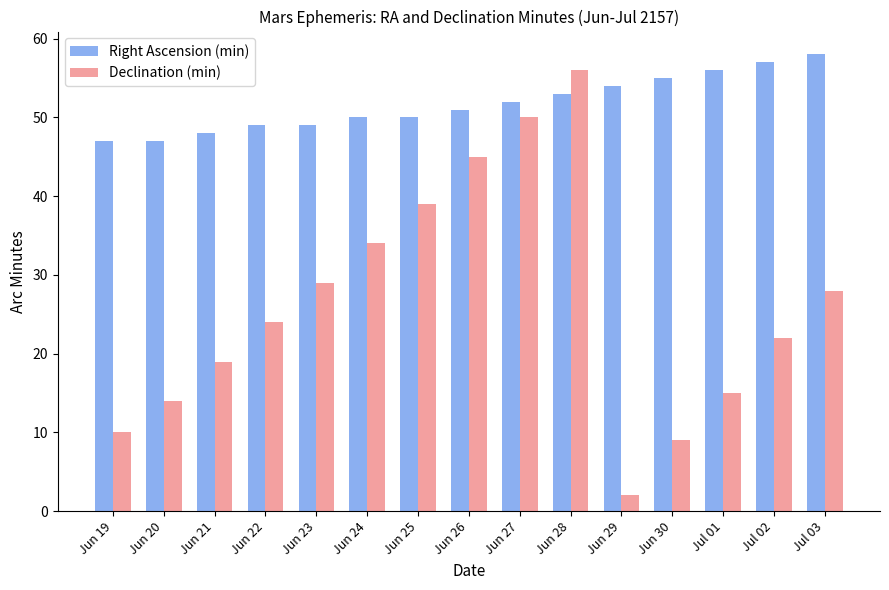

At which label is Right Ascension (min) closest to 52?

Jun 27